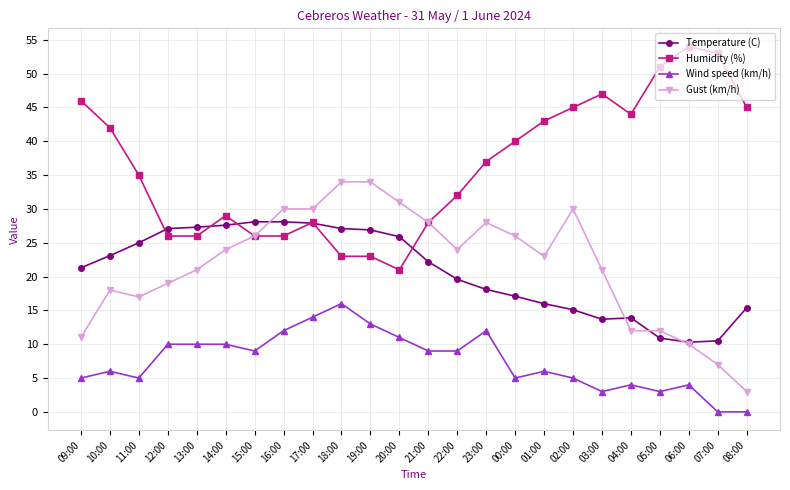

Does the chart display data point markers on the line(s)?

Yes